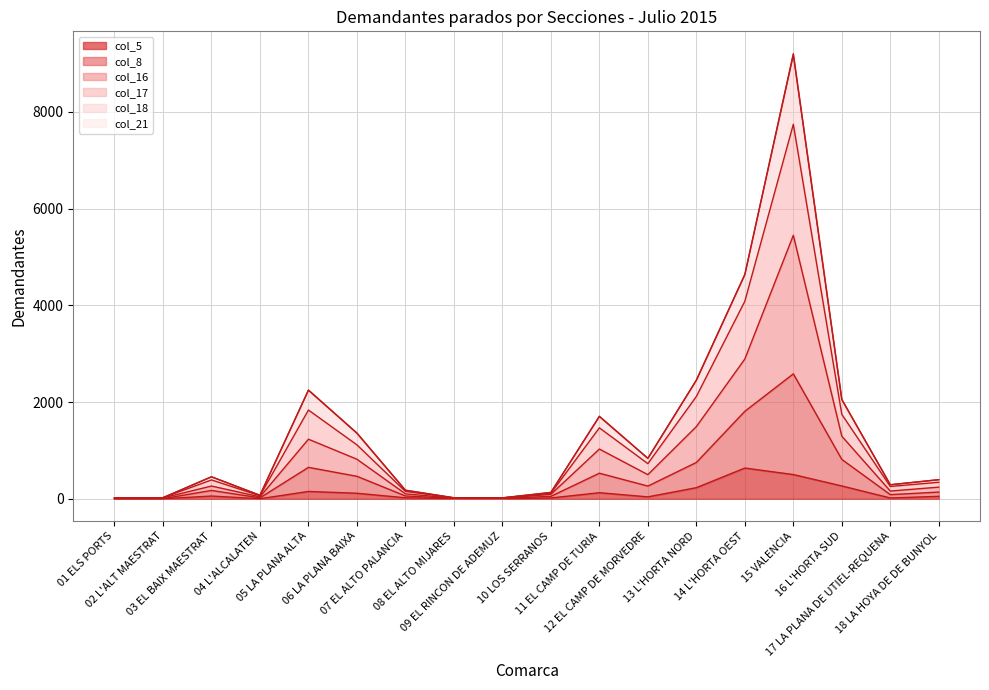

At which category is the sum across all series the highest?

15 VALENCIA